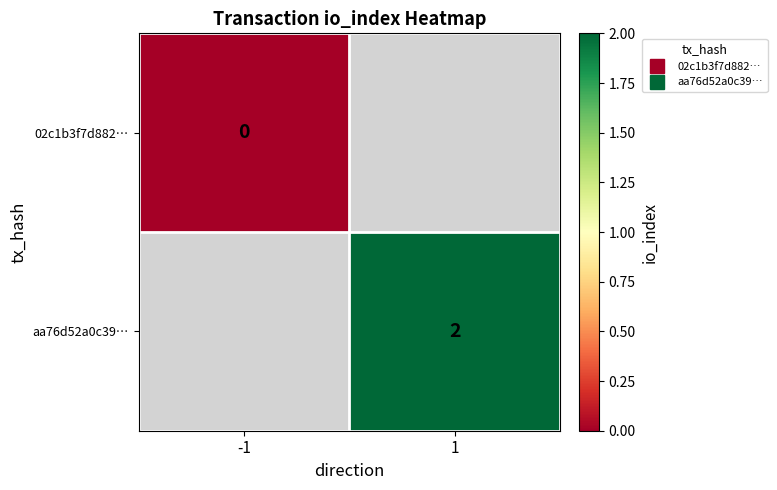

Which category has the highest value across all series?

1